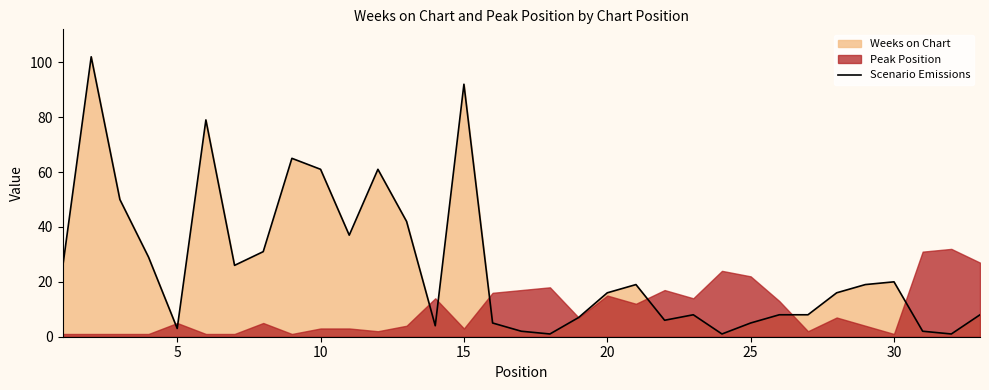

What is the highest value of the Scenario Emissions series?

102